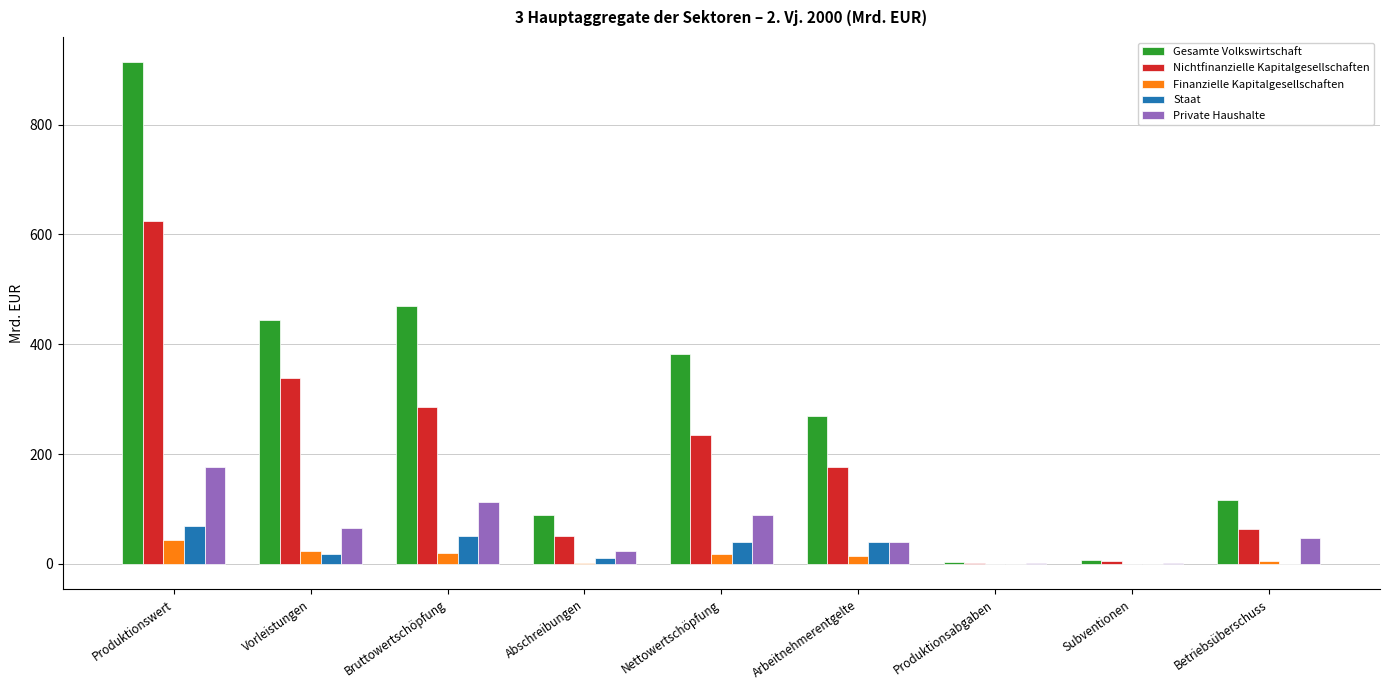

What is the sum of all Finanzielle Kapitalgesellschaften values?

125.6